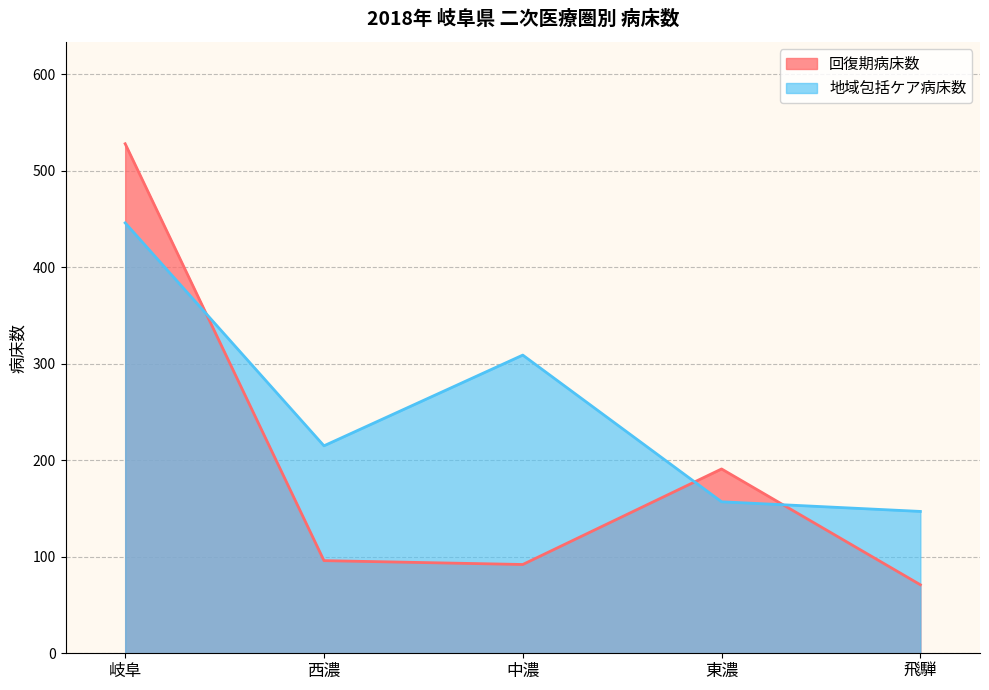

Which category has the highest value in the 回復期病床数 series?

岐阜